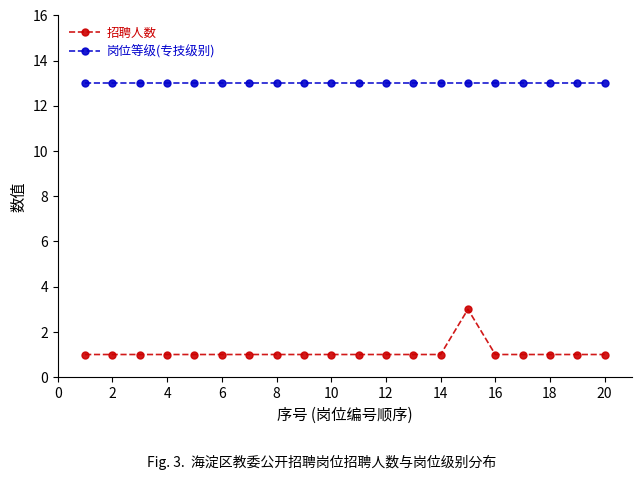

How many 招聘人数 values are between 1 and 2?

19